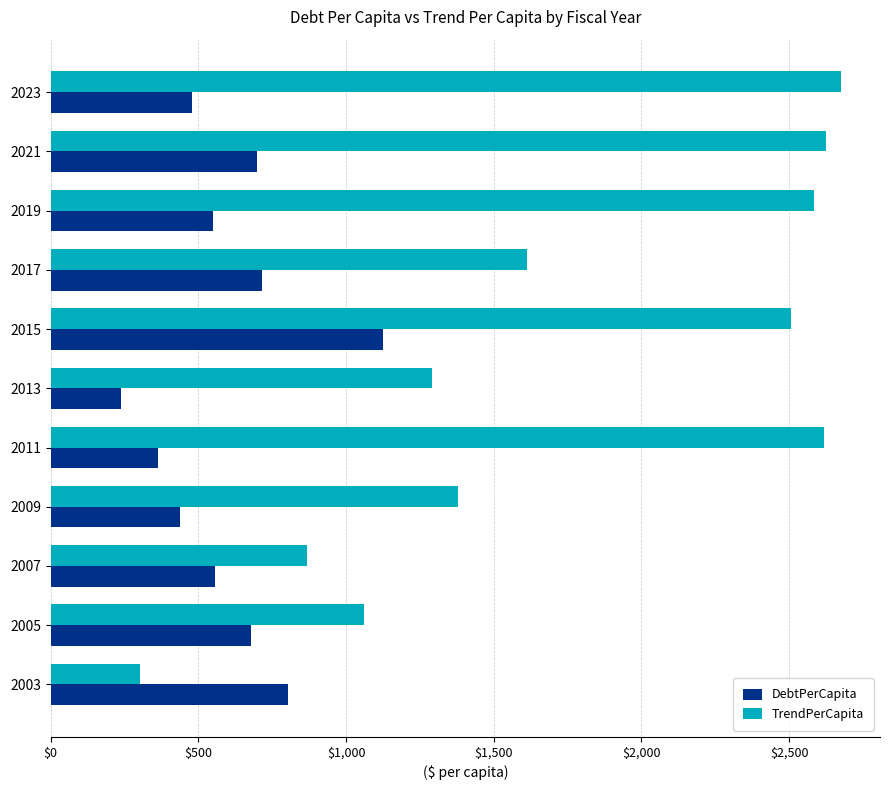

At how many categories does at least one series exceed 2314?

5